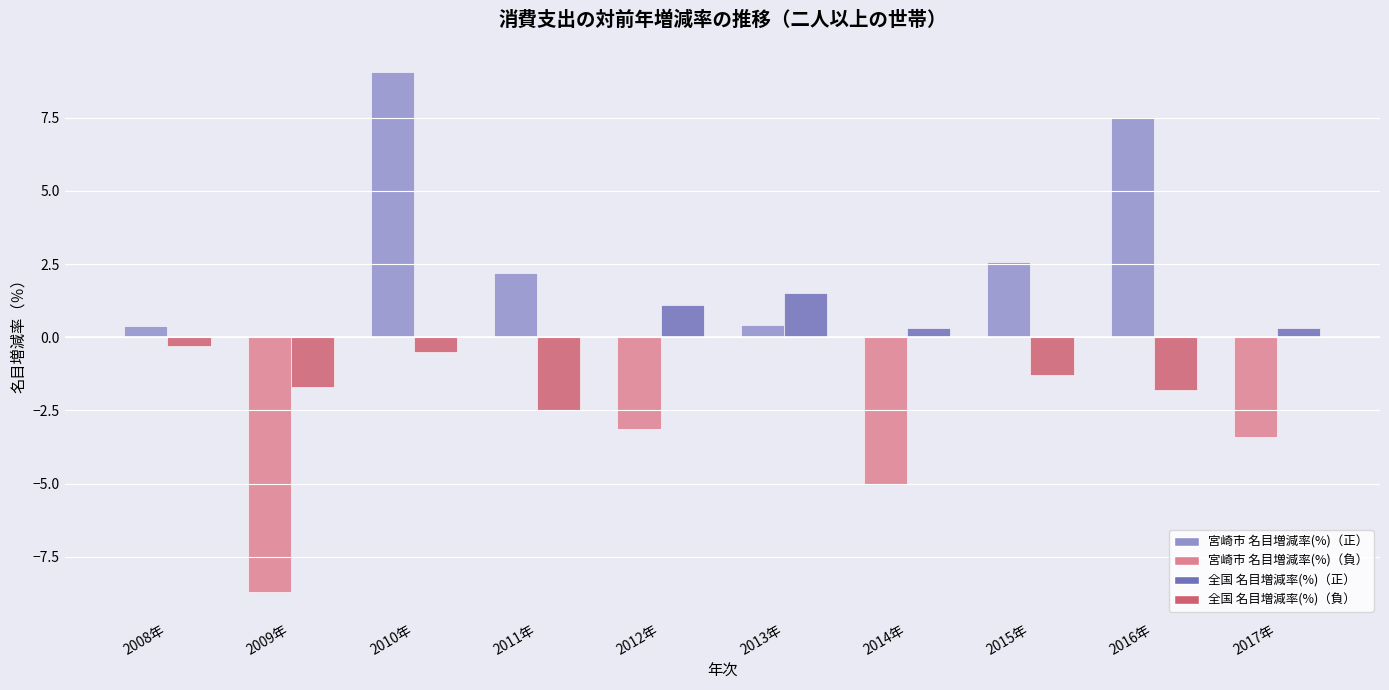

At which category is the sum across all series the highest?

2010年